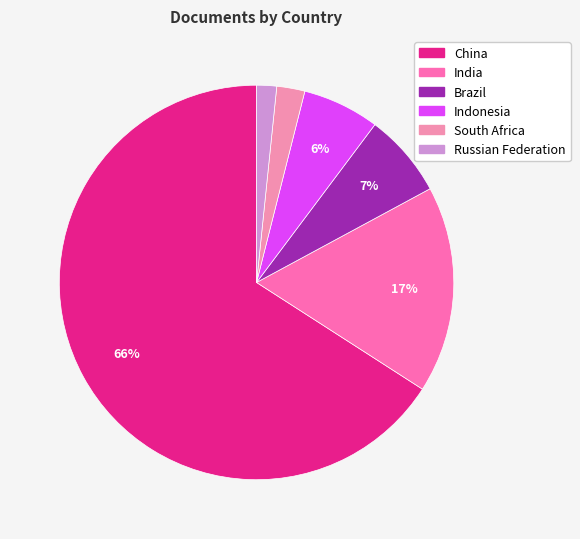

Rank the categories by value from lowest to highest.

Russian Federation, South Africa, Indonesia, Brazil, India, China